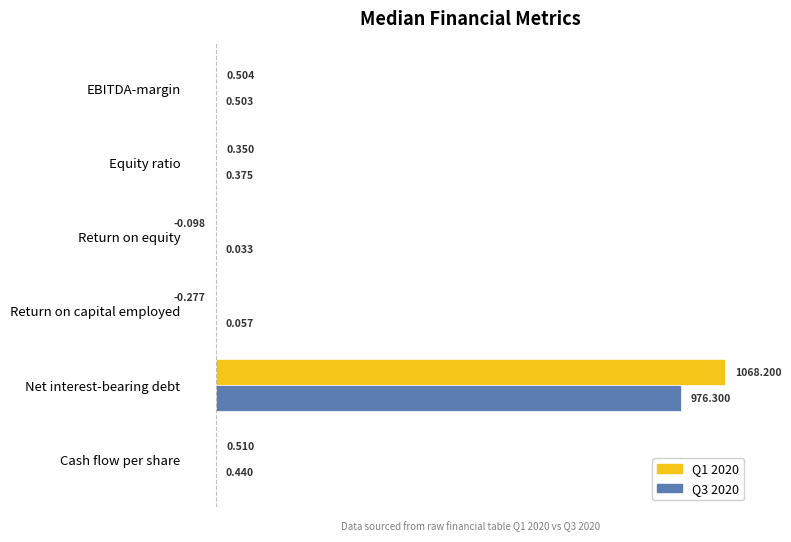

At which category is the sum across all series the highest?

Net interest-bearing debt